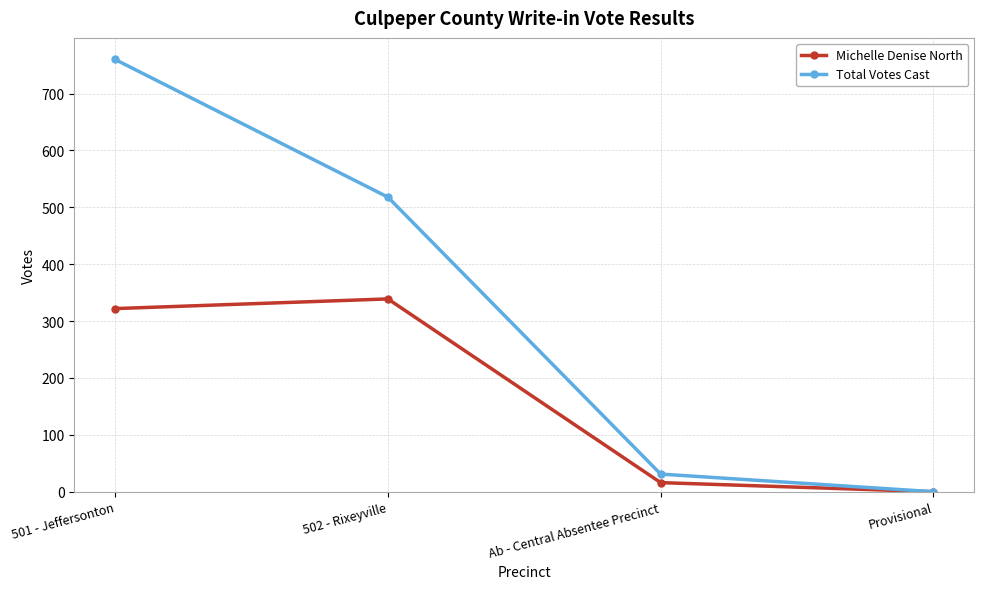

The value of Michelle Denise North at 501 - Jeffersonton is 535. True or false?

False